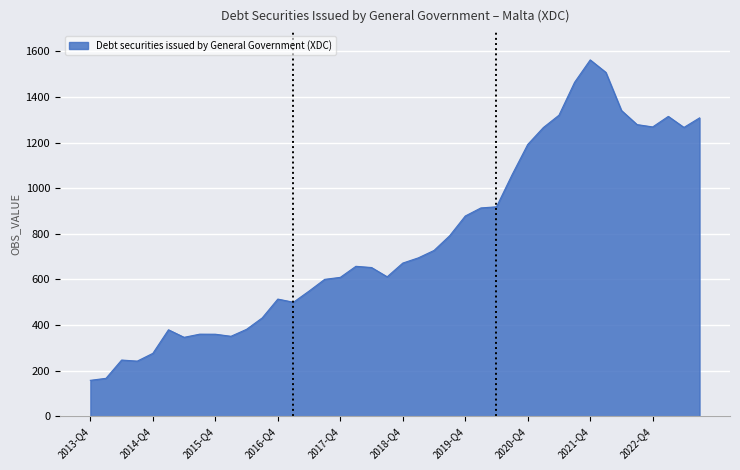

Does the chart have visible grid lines?

Yes